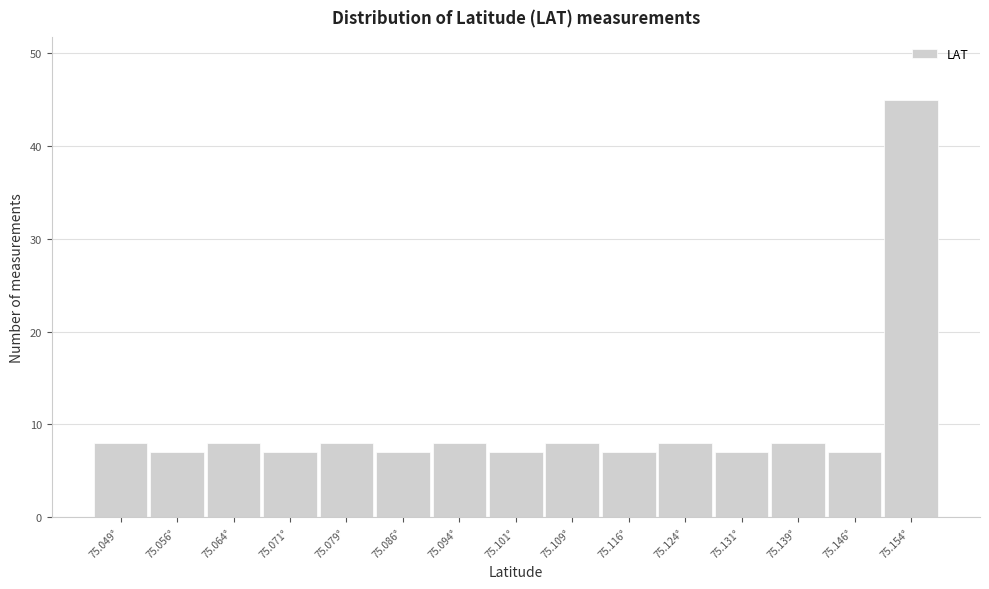

Reading right to left, extract all data points from this chart.

45	7	8	7	8	7	8	7	8	7	8	7	8	7	8